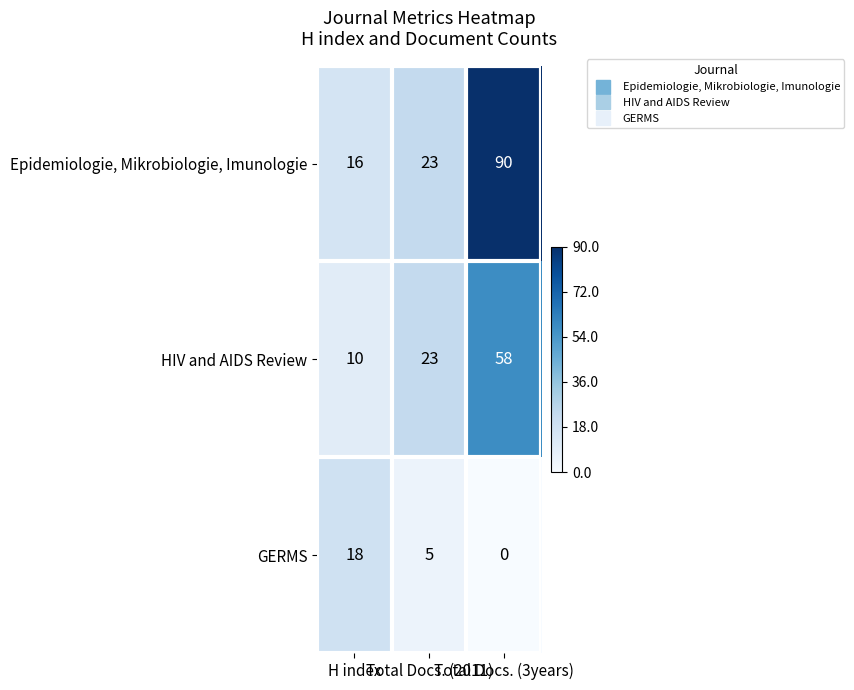

Which series has the largest total across all categories?

Epidemiologie, Mikrobiologie, Imunologie